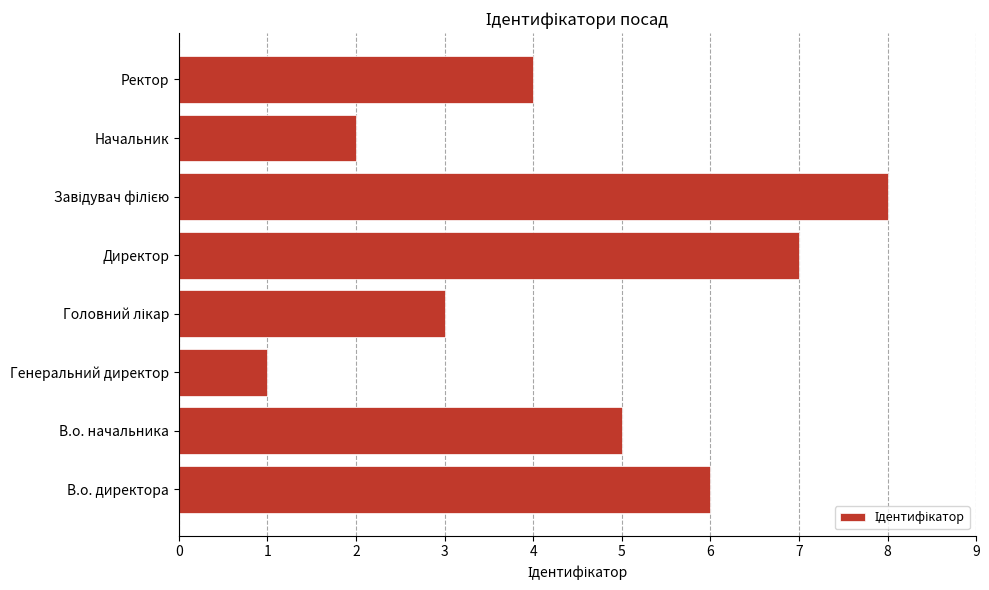

How many distinct data groups are displayed?

1